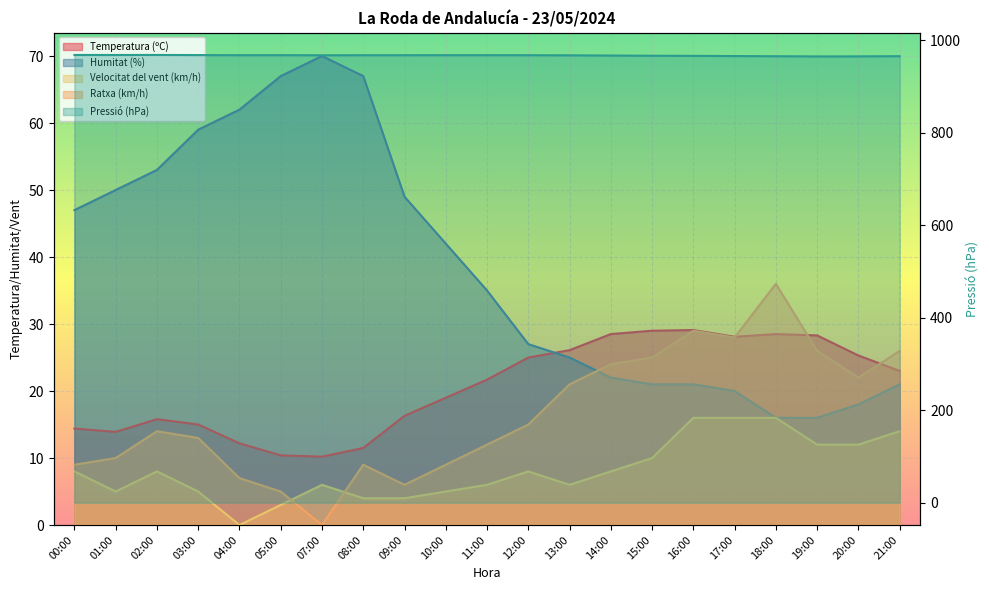

Reading right to left, what are all the values shown in this chart?

Temperatura (ºC): 23.0	25.3	28.3	28.5	28.1	29.1	29.0	28.5	26.1	25.0	21.7	19.0	16.3	11.5	10.2	10.4	12.2	15.0	15.8	13.9	14.4
Humitat (%): 21.0	18.0	16.0	16.0	20.0	21.0	21.0	22.0	25.0	27.0	35.0	42.0	49.0	67.0	70.0	67.0	62.0	59.0	53.0	50.0	47.0
Pressió (hPa): 965.4	965.0	964.9	965.3	965.7	966.1	966.4	966.8	967.3	967.5	967.6	967.6	967.5	967.5	967.4	967.6	967.6	967.8	968.1	968.0	968.0
Velocitat del vent (km/h): 14.0	12.0	12.0	16.0	16.0	16.0	10.0	8.0	6.0	8.0	6.0	5.0	4.0	4.0	6.0	3.0	0.0	5.0	8.0	5.0	8.0
Ratxa (km/h): 26.0	22.0	26.0	36.0	28.0	29.0	25.0	24.0	21.0	15.0	12.0	9.0	6.0	9.0	0.0	5.0	7.0	13.0	14.0	10.0	9.0